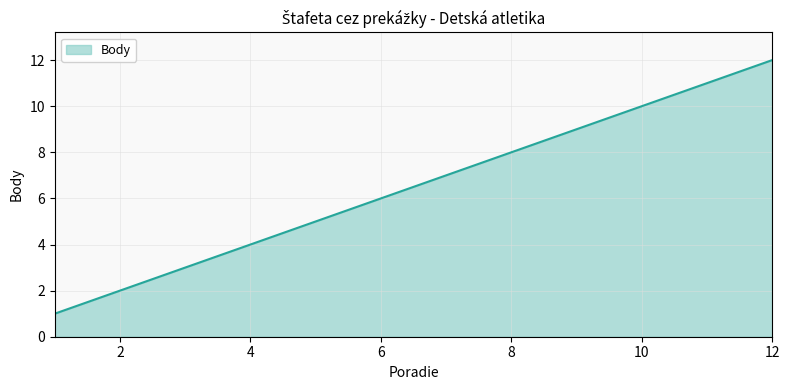

What is the difference between the maximum and minimum values?

11